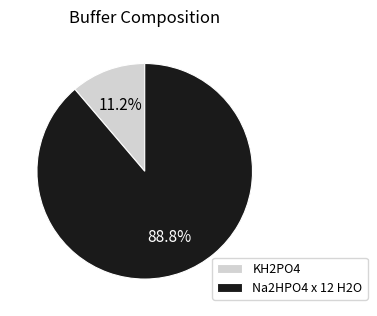

What percentage is the Na2HPO4 x 12 H2O slice, to the nearest percent?

89%